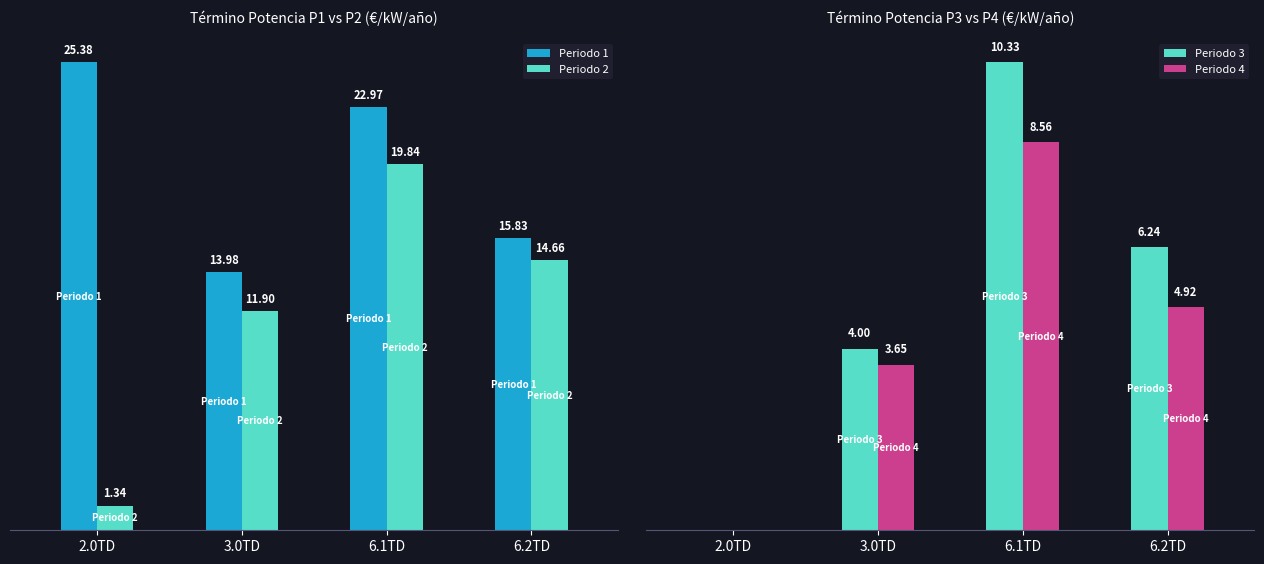

What is the total value across all series at 6.1TD?

61.7